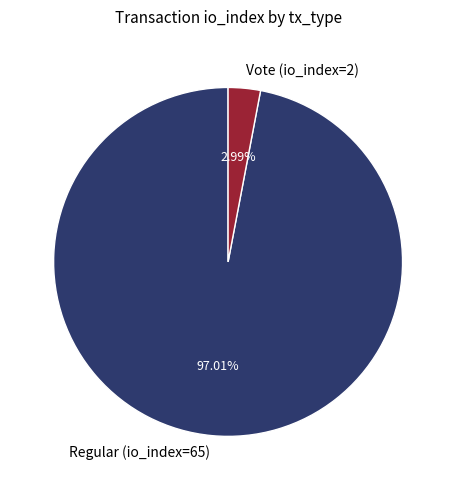

To the nearest percent, what is the combined percentage of Vote (io_index=2) and Regular (io_index=65)?

100%